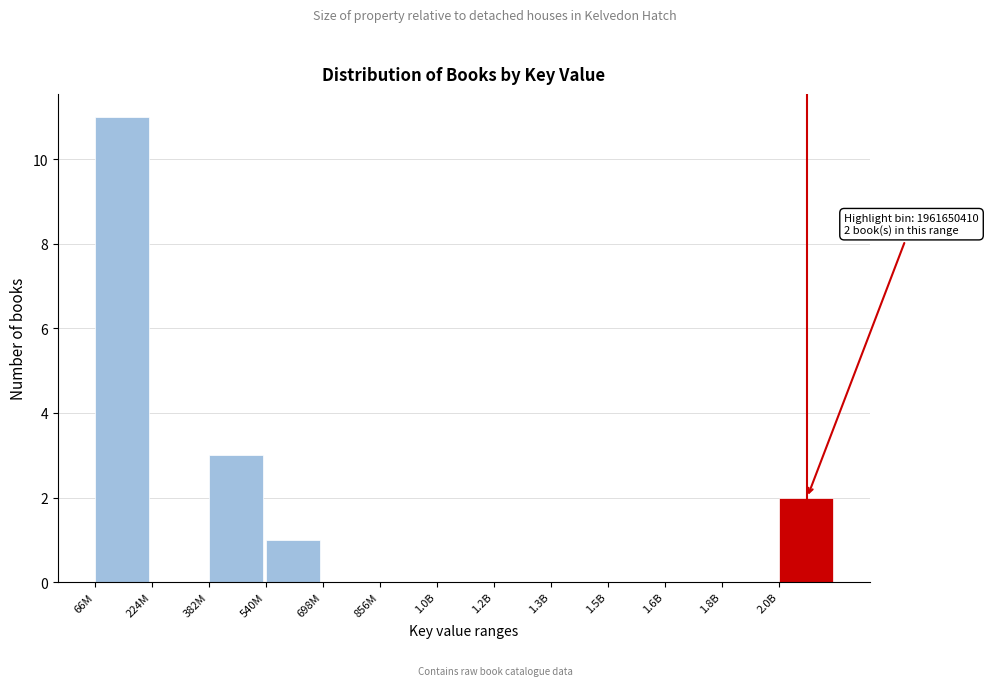

Reading right to left, transcribe all the data shown in this chart.

2.0B=2	1.8B=0	1.6B=0	1.5B=0	1.3B=0	1.2B=0	1.0B=0	856M=0	698M=0	540M=1	382M=3	224M=0	66M=11